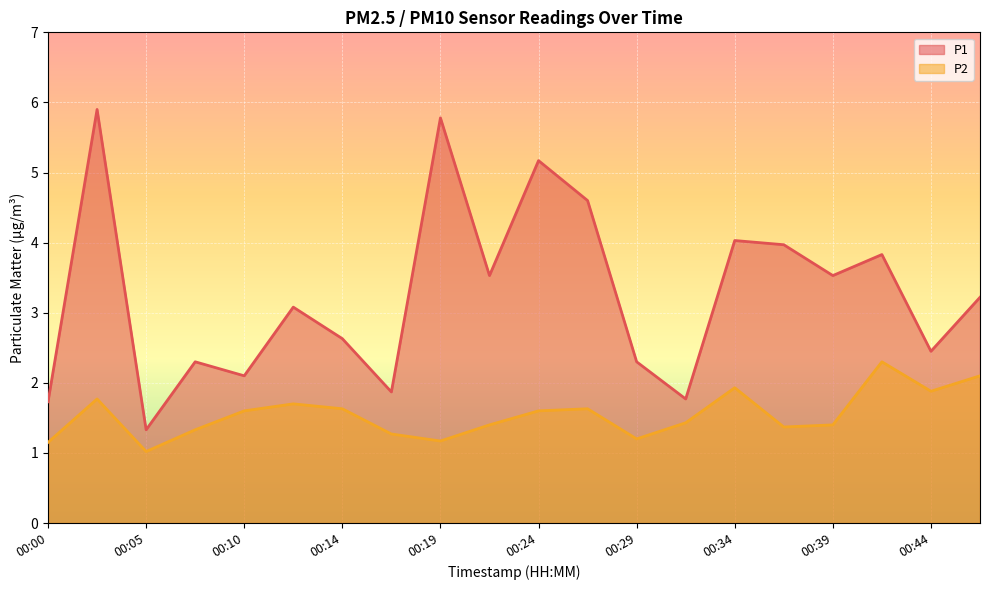

Which series has the widest spread of values?

P1